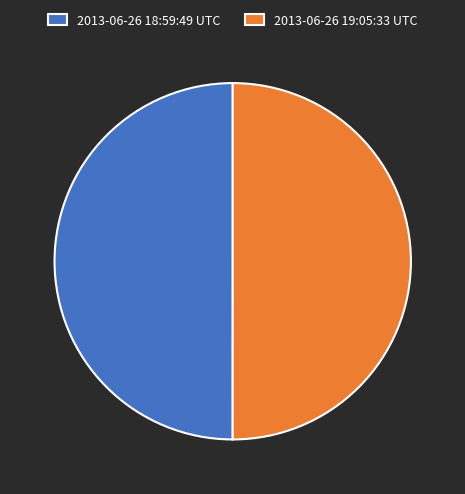

Is it true that 2013-06-26 19:05:33 UTC is 50% of the pie?

True